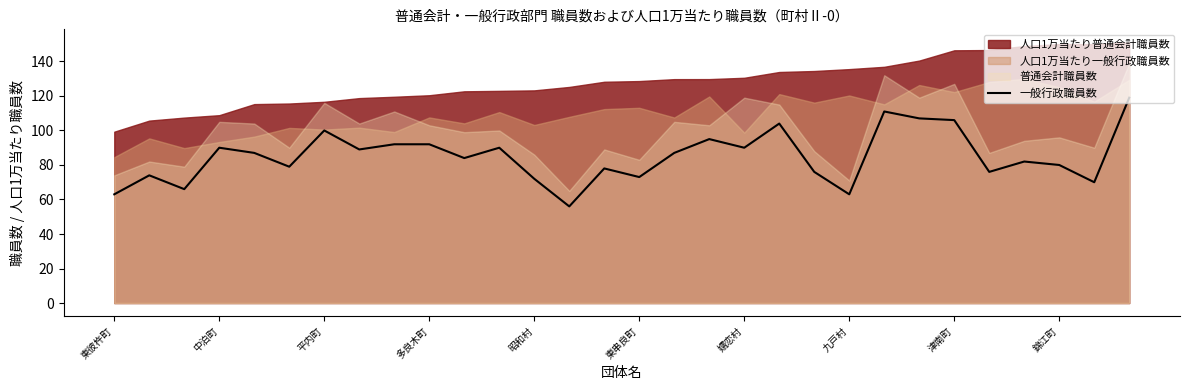

The value of 一般行政職員数 at 津南町 is 106. True or false?

True